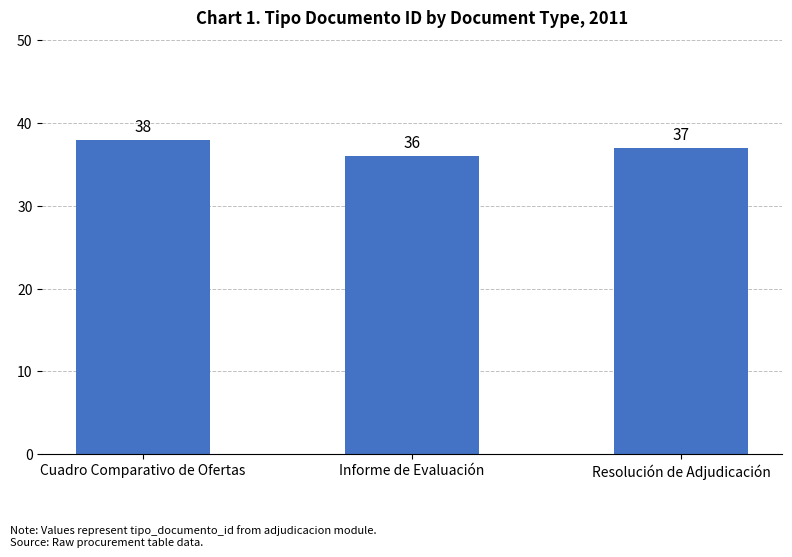

Which label corresponds to the smallest value in the chart?

Informe de Evaluación